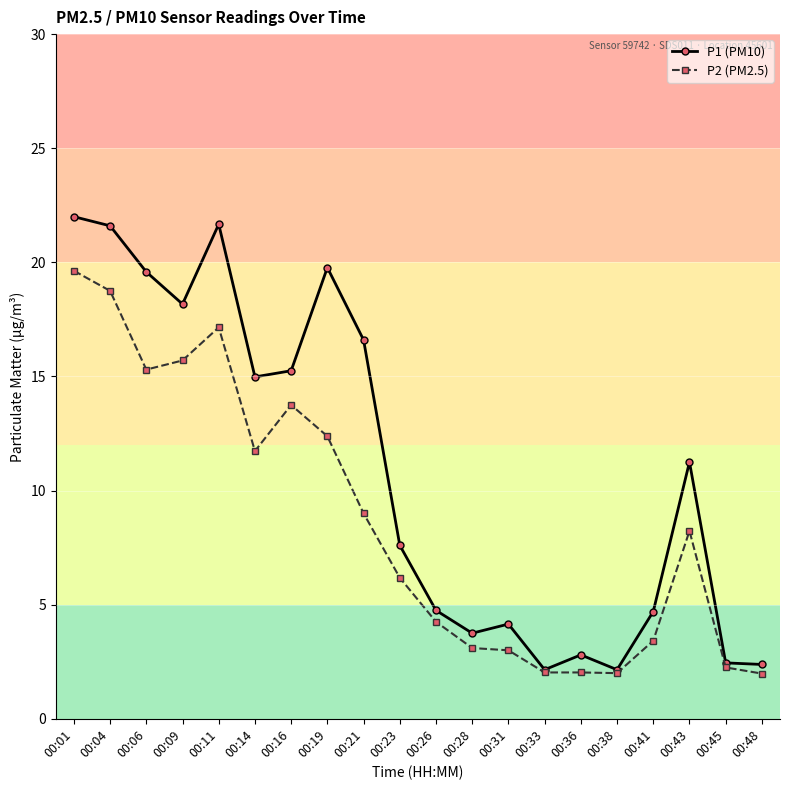

The P1 (PM10) series shows 15.0 at 00:14. True or false?

True